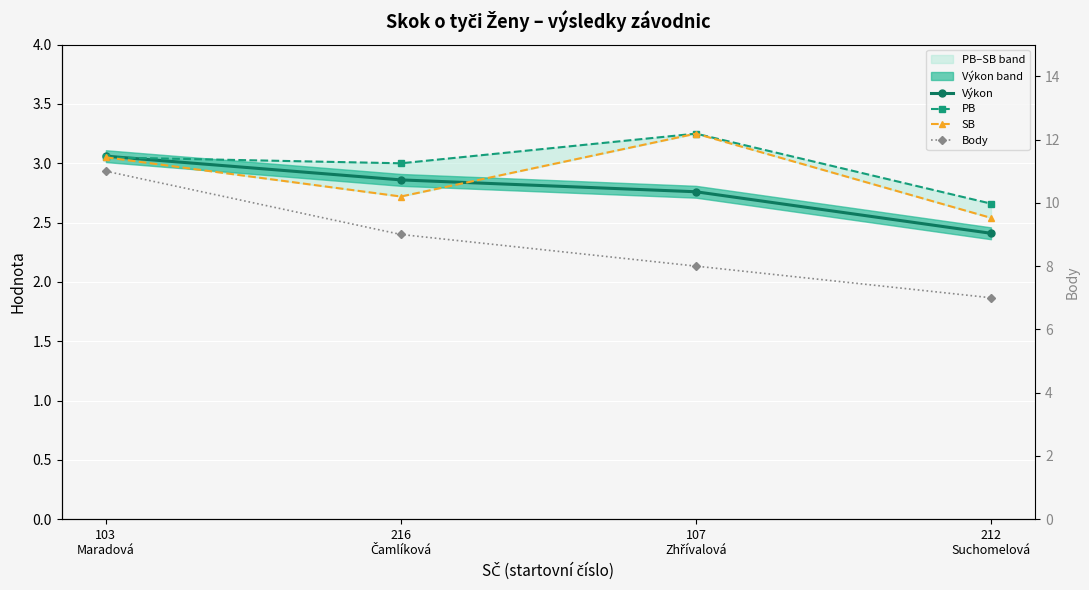

What is the average value of the Body series?

8.8